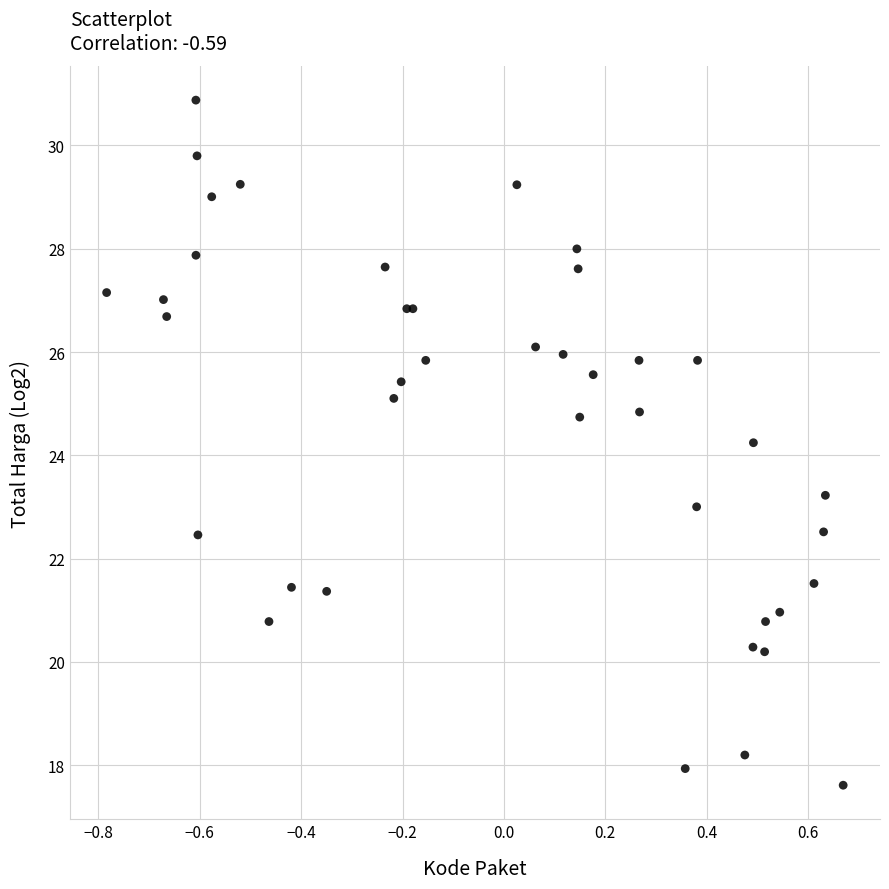

What Y value in the scatter plot is closest to 24?

24.2